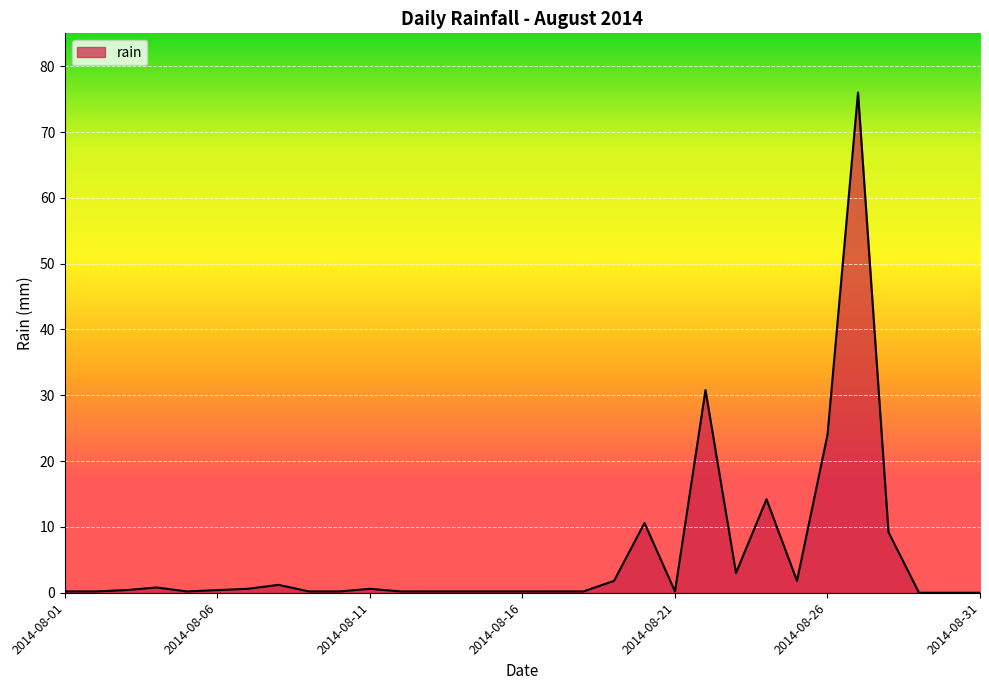

What is the difference between the maximum and minimum values?

76.0